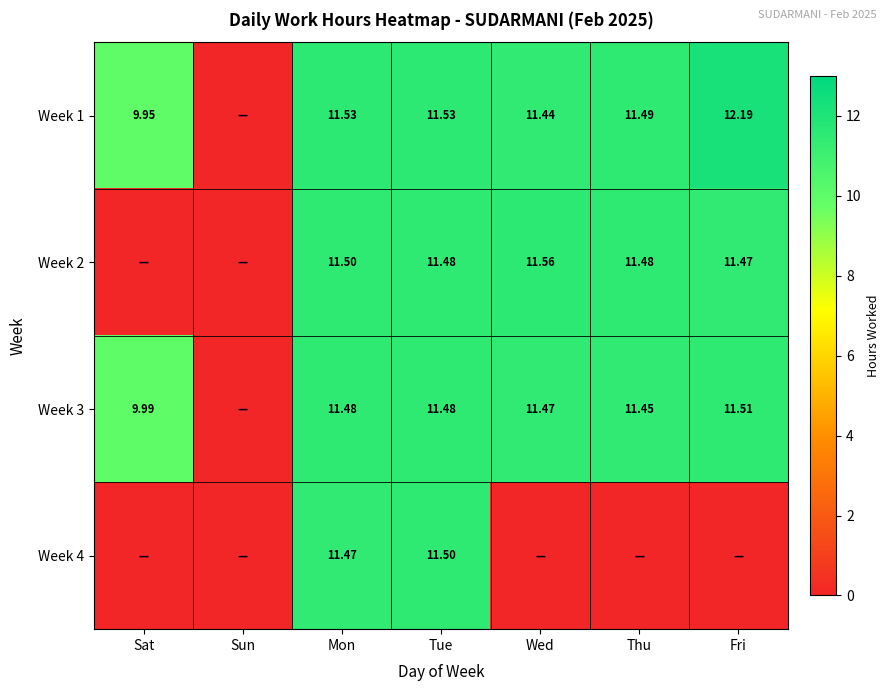

Is the value of Week 1 at Thu greater than the value of Week 3 at Mon?

Yes